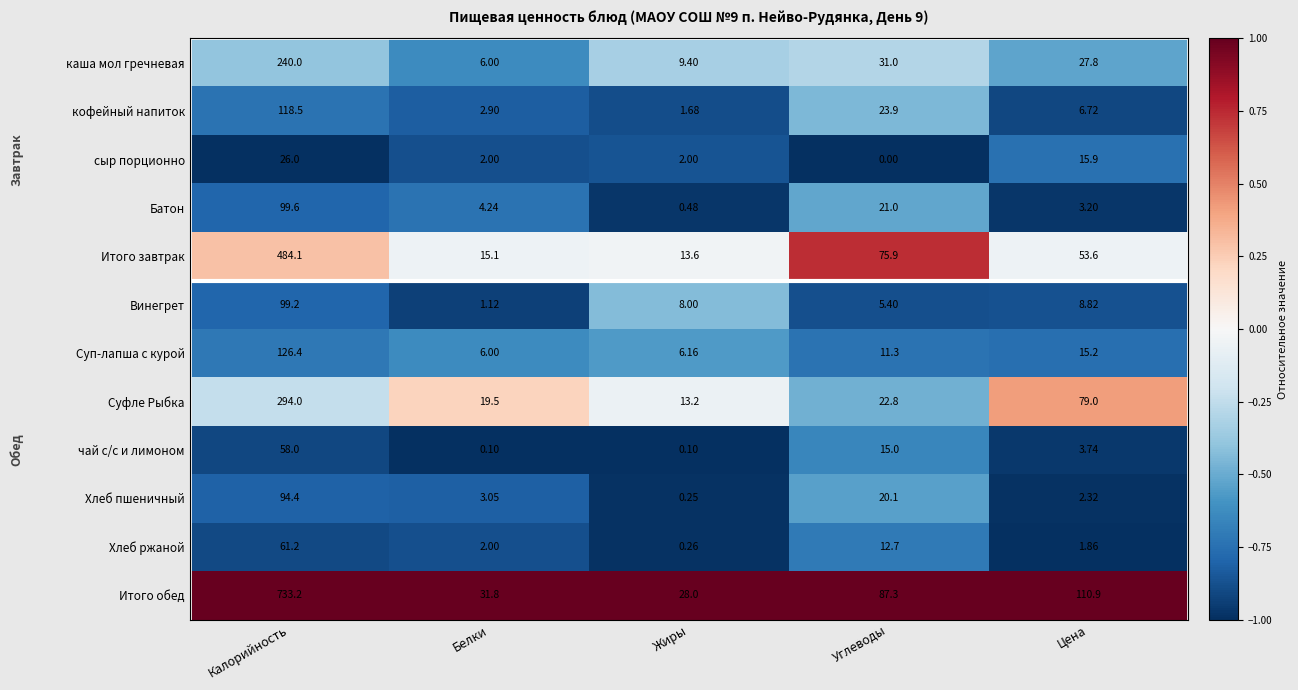

At which category is the sum across all series the highest?

Калорийность